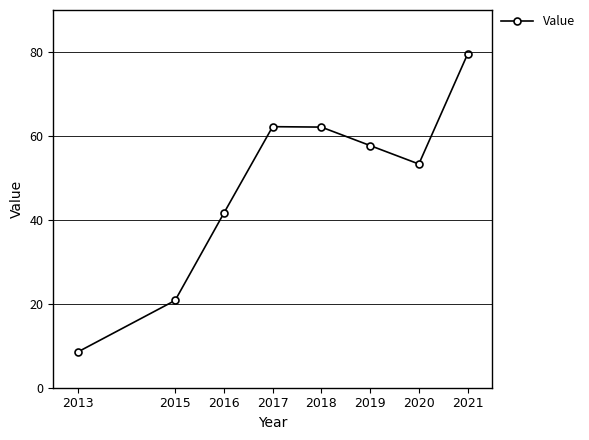

What is the approximate value at 2018?

62.1